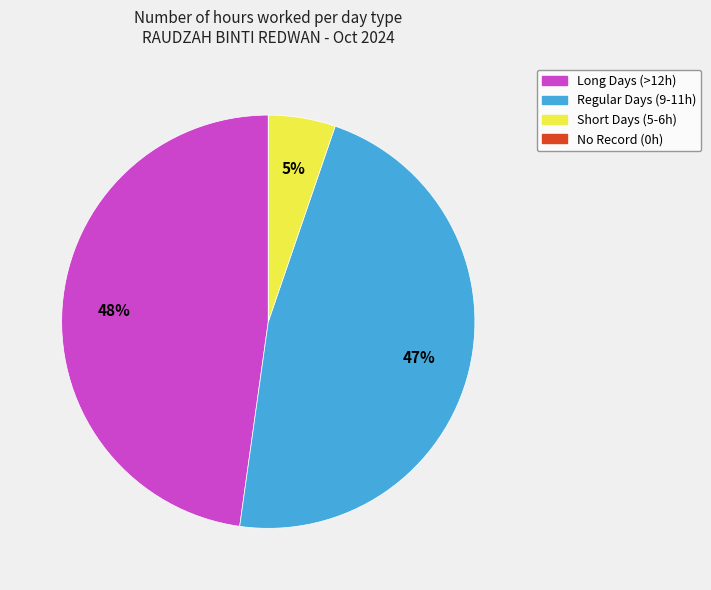

To the nearest percent, what is the average slice percentage?

25%